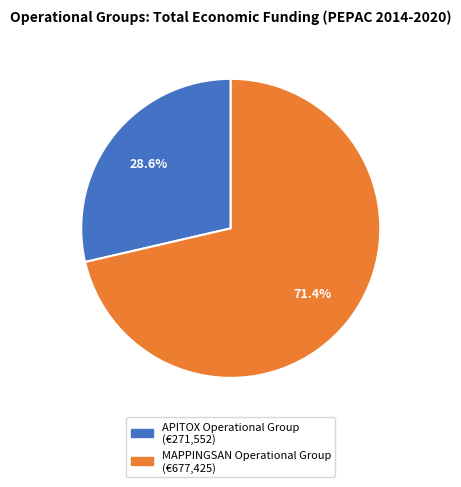

What percentage do MAPPINGSAN Operational Group and APITOX Operational Group together represent?

100.0%